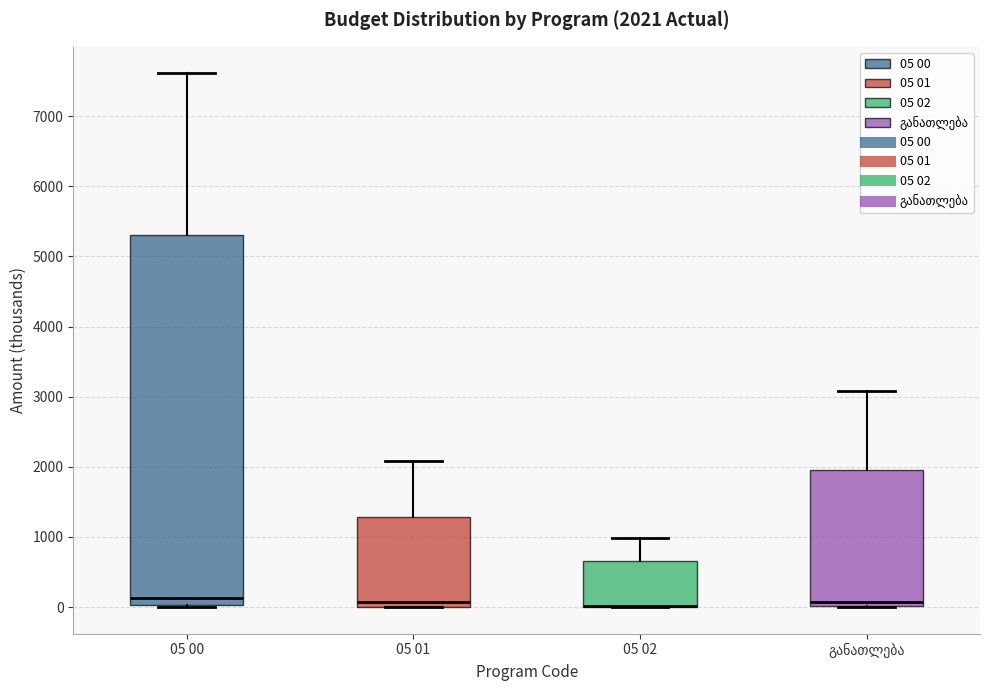

Comparing the boxes themselves (not the whiskers), which one is the tallest?

05 00